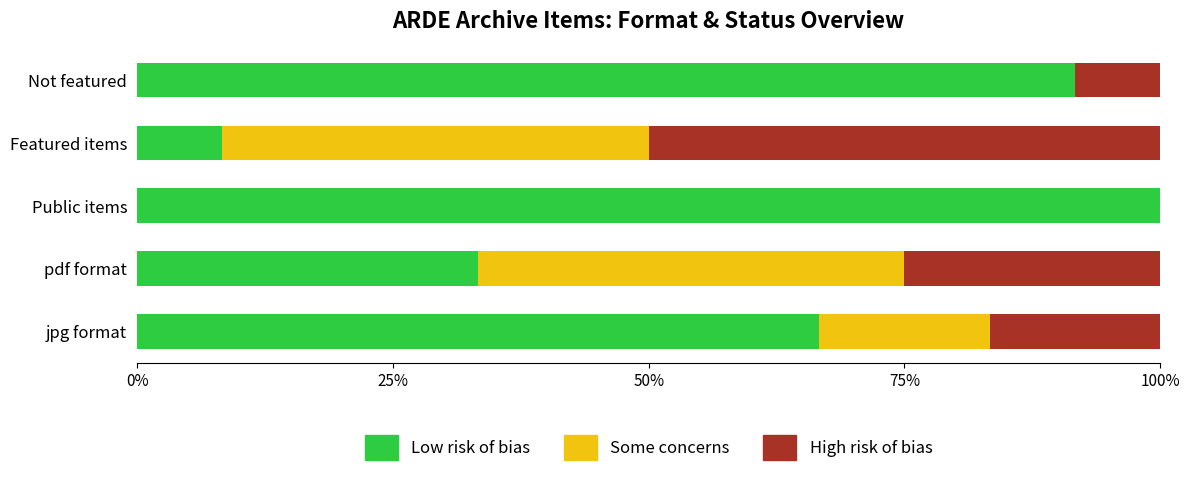

The value of Low risk of bias at pdf format is 46.6. True or false?

False